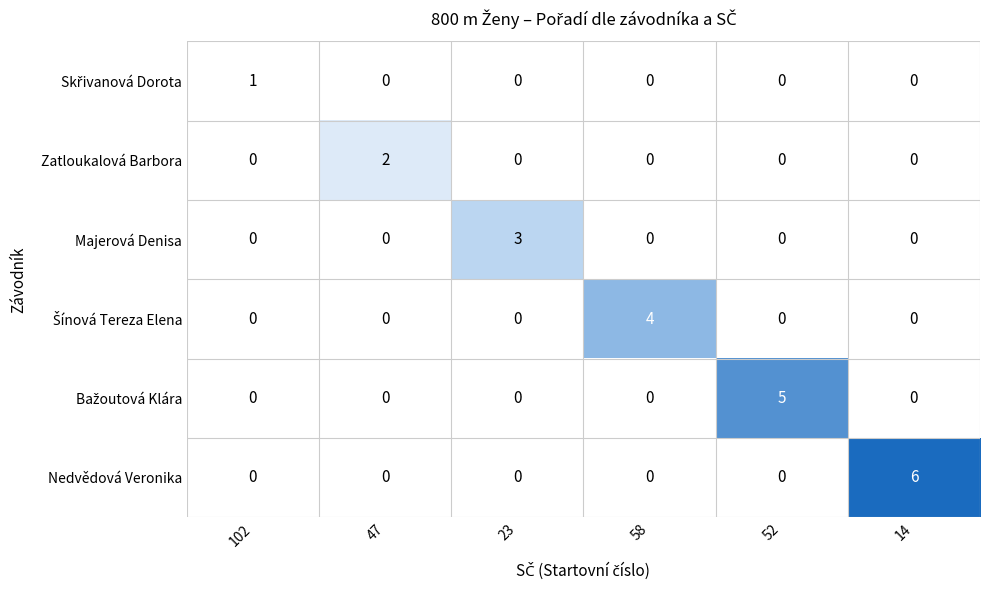

Which category has the highest value across all series?

14